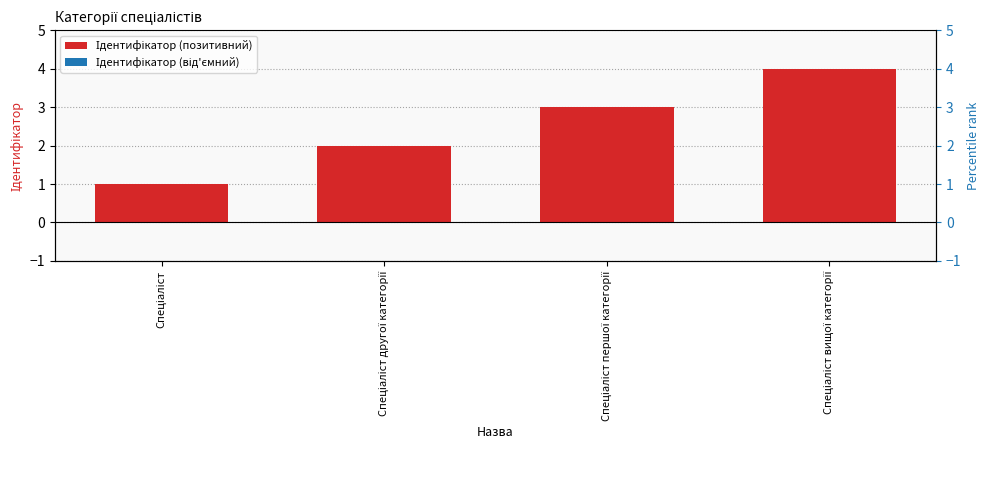

At which label does the data first exceed 3?

Спеціаліст вищої категорії